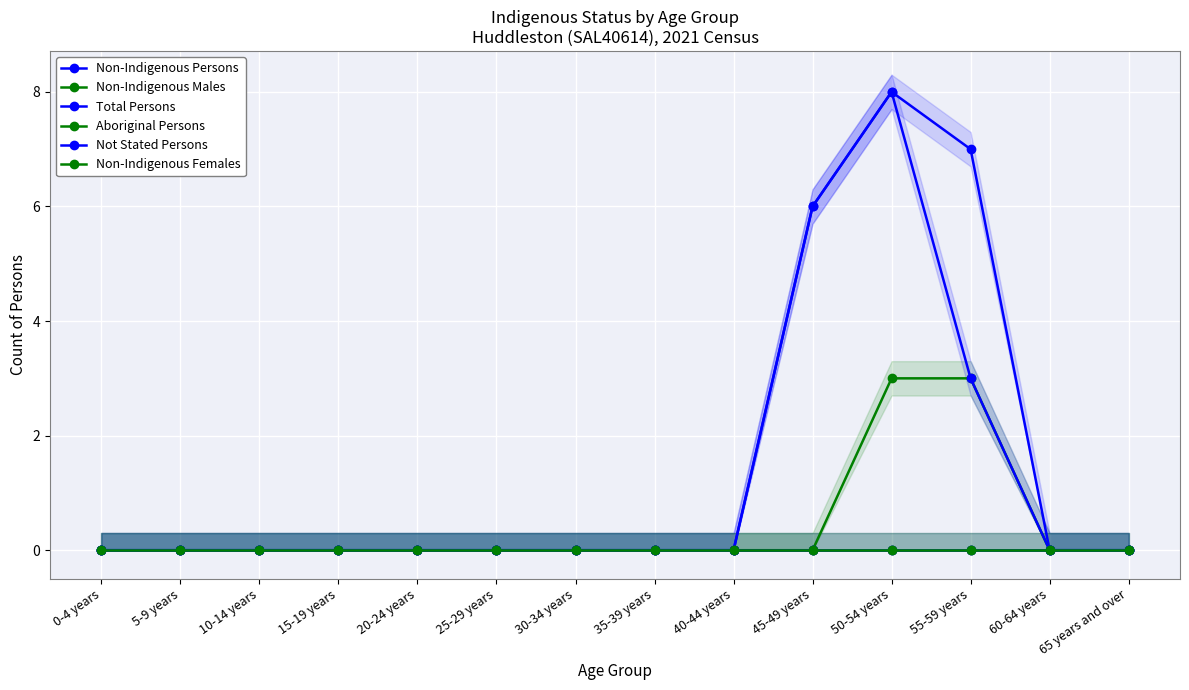

What is the value of the Total Persons point at the 12th from the left?

3